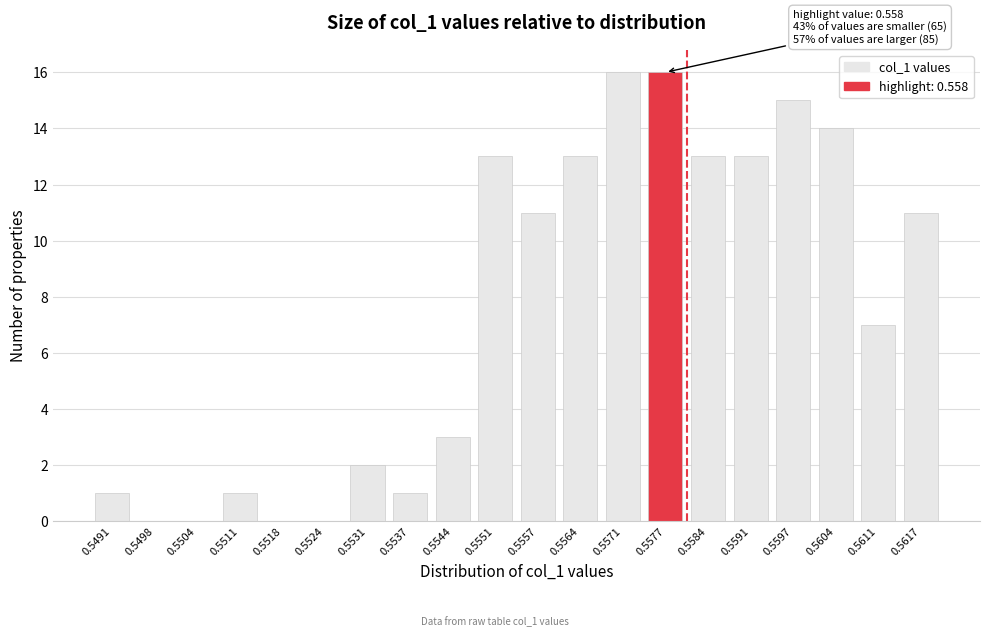

Reading left to right, transcribe all the data shown in this chart.

0.5491=1	0.5498=0	0.5504=0	0.5511=1	0.5518=0	0.5524=0	0.5531=2	0.5537=1	0.5544=3	0.5551=13	0.5557=11	0.5564=13	0.5571=16	0.5577=16	0.5584=13	0.5591=13	0.5597=15	0.5604=14	0.5611=7	0.5617=11